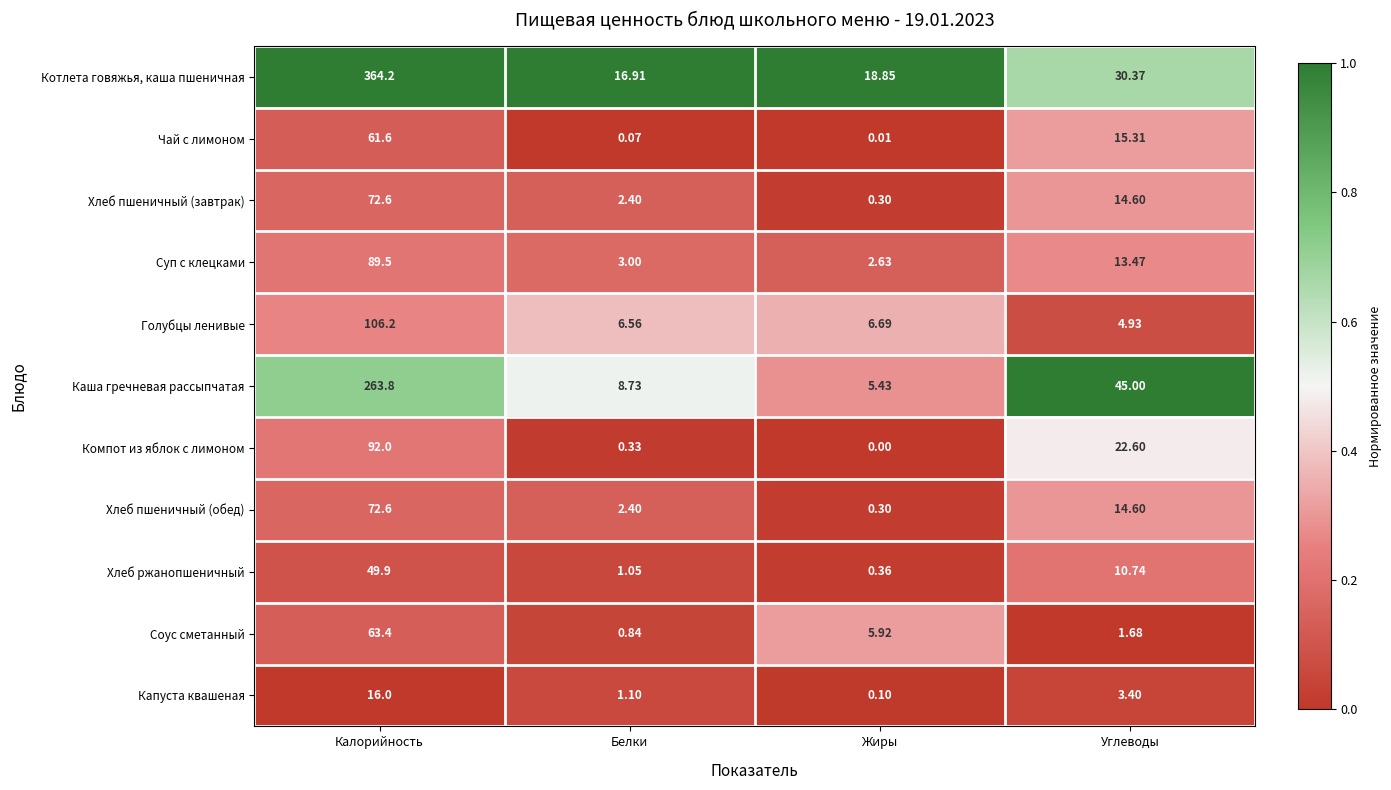

Between Калорийность and Белки, which series saw the biggest shift?

Котлета говяжья, каша пшеничная